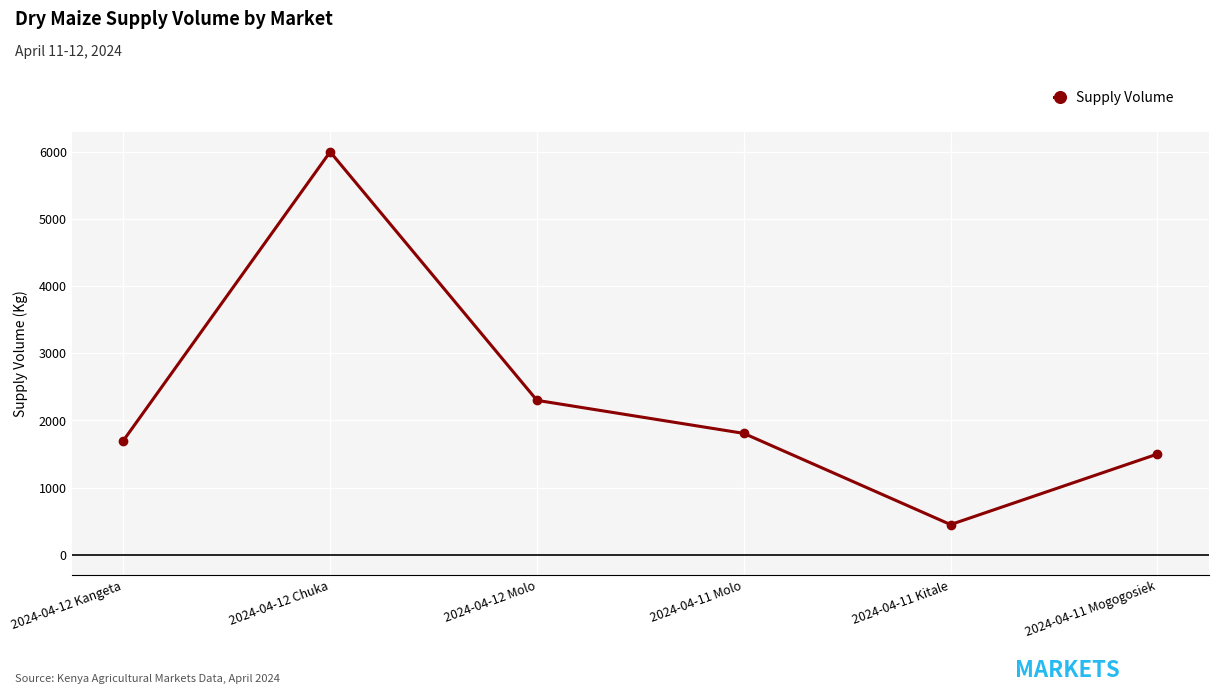

What is the sum of the values at 2024-04-12 Chuka and 2024-04-11 Mogogosiek?

7500